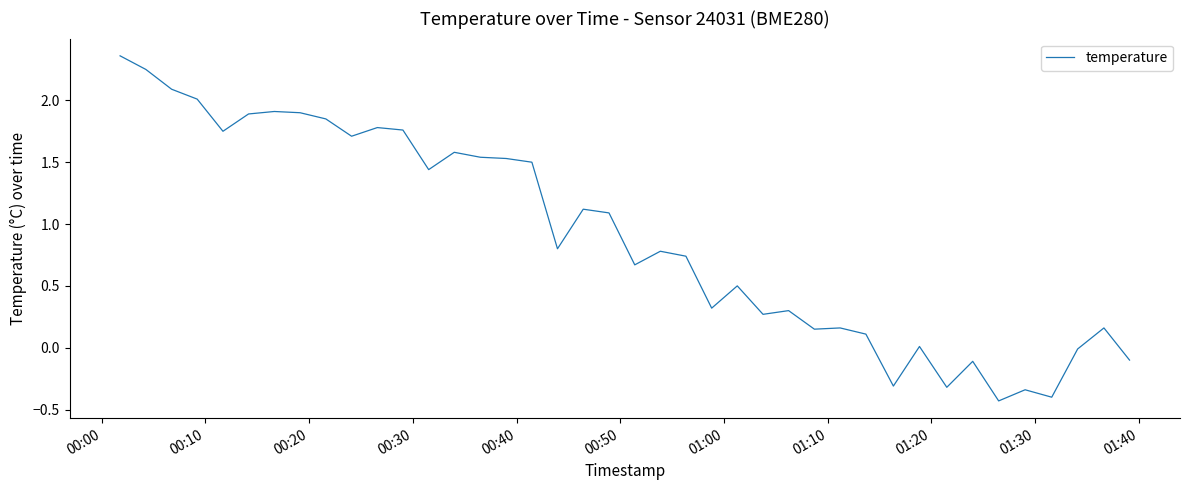

What is the difference between the maximum and minimum values?

2.8